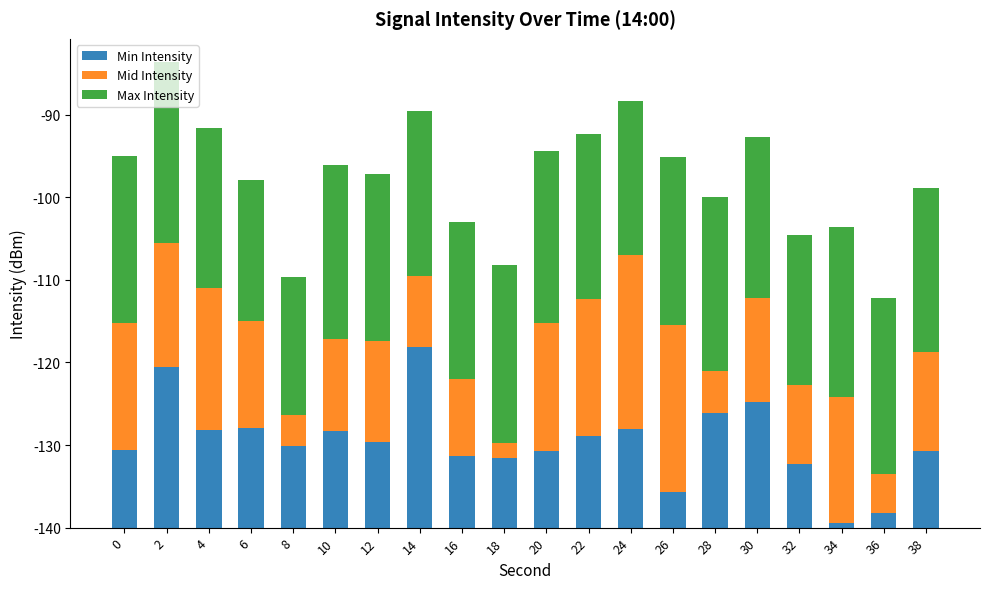

At how many categories does at least one series exceed 20?

12